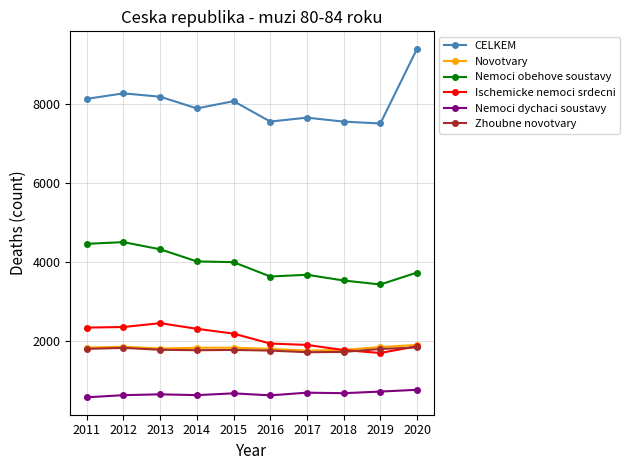

At which label is CELKEM closest to 8443?

2012